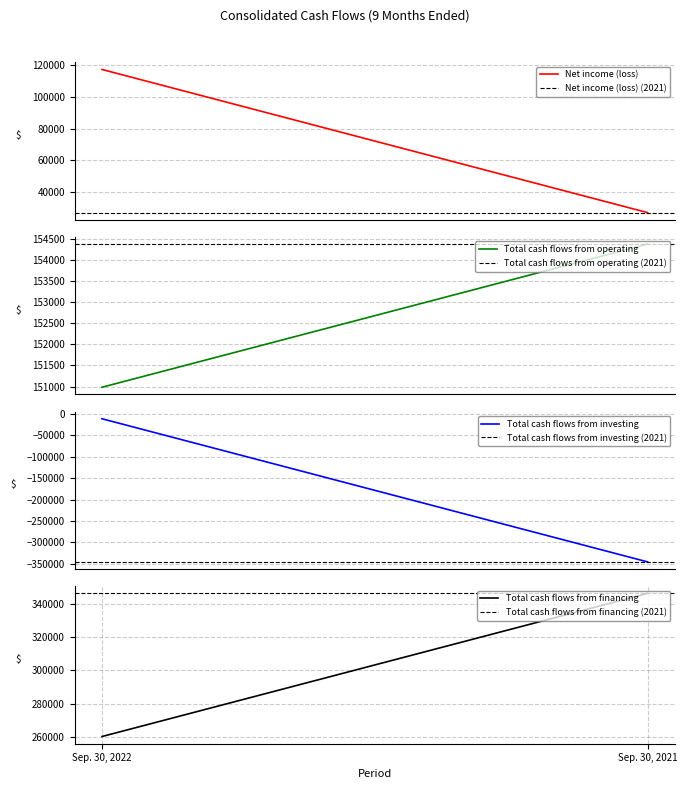

What is the maximum value for Total cash flows from operating?

154375.0